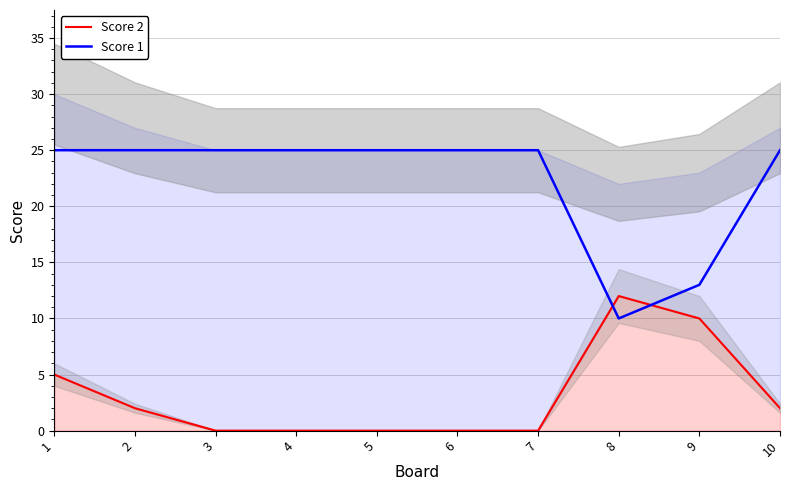

Reading left to right, what are all the values shown in this chart?

Score 2: 5	2	0	0	0	0	0	12	10	2
Score 1: 25	25	25	25	25	25	25	10	13	25